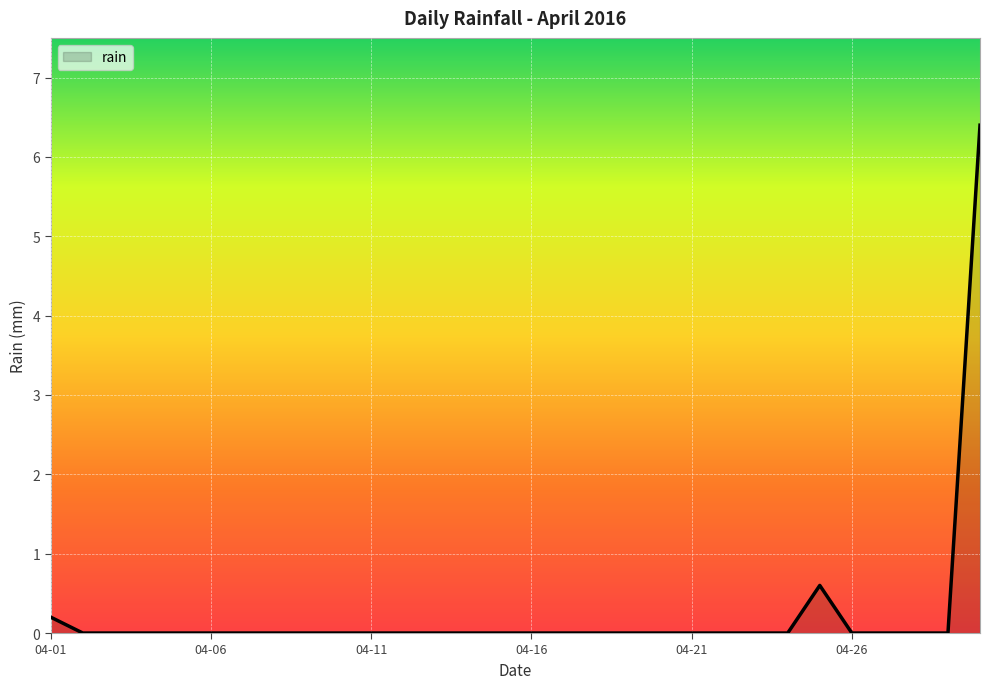

Does the chart display data point markers on the line(s)?

No